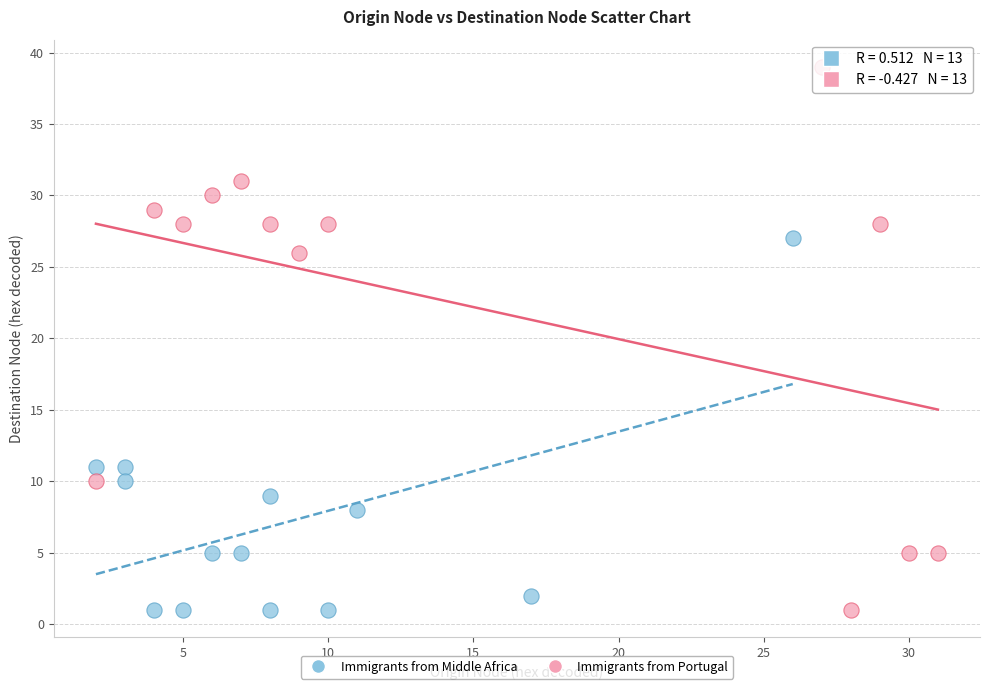

Which series contains the highest Y value?

Immigrants from Portugal